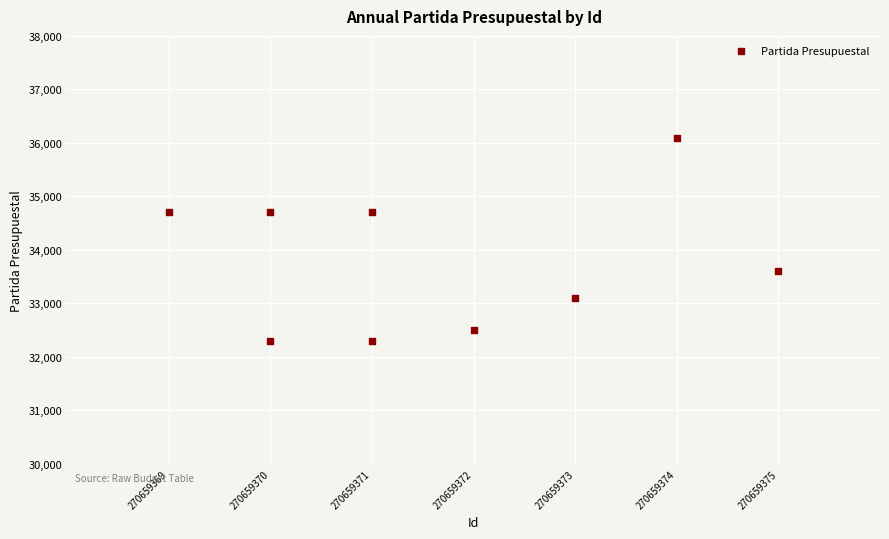

What is the average Y value?

33780